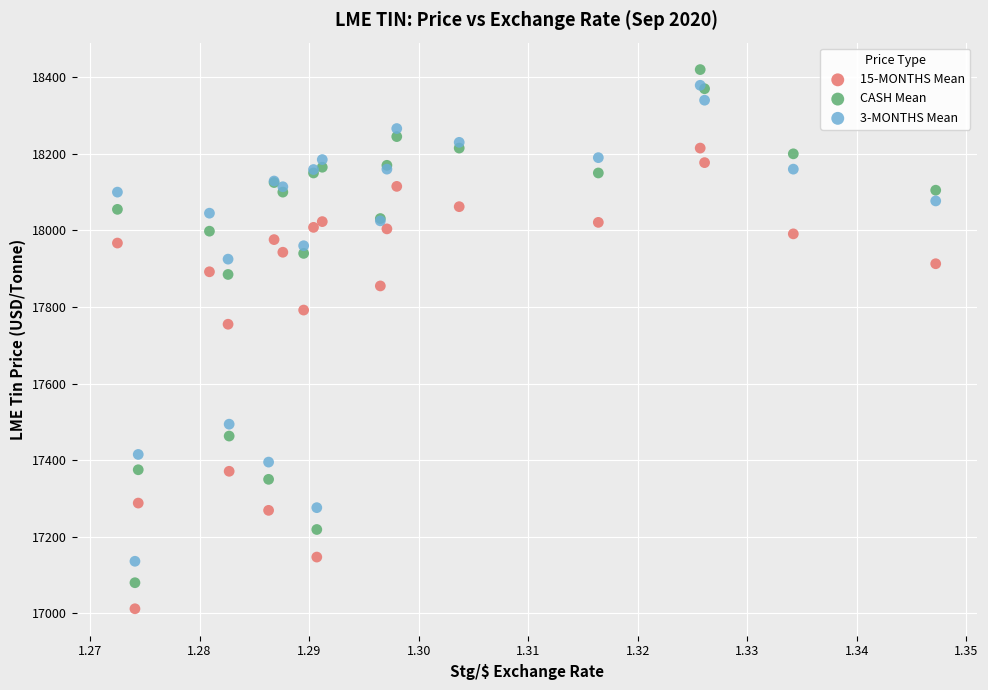

Which series contains the lowest Y value?

15-MONTHS Mean